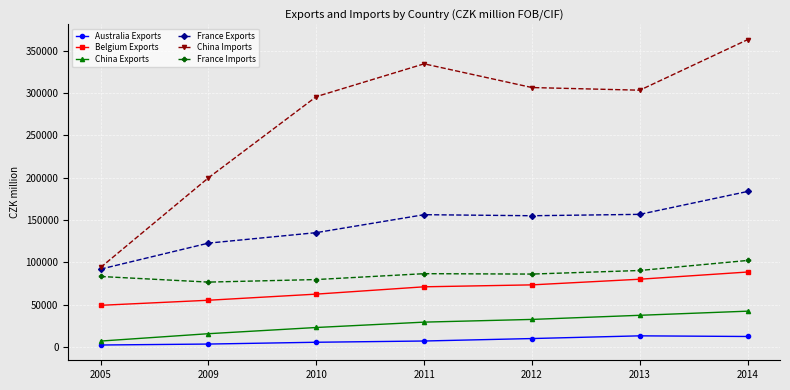

Which series has the widest spread of values?

China Imports